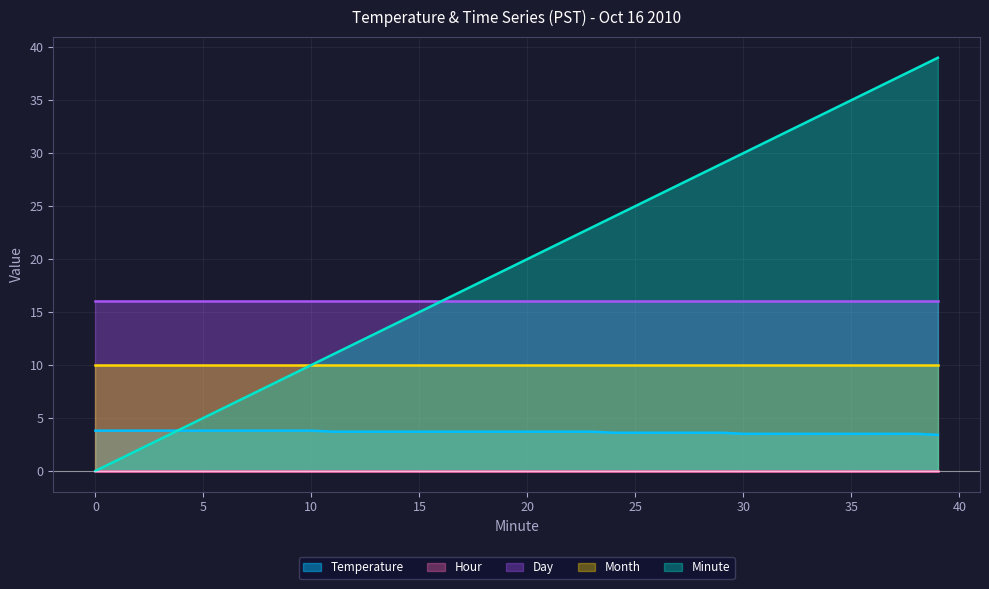

List the series in order of their overall mean, lowest first.

Hour, Temperature, Month, Day, Minute